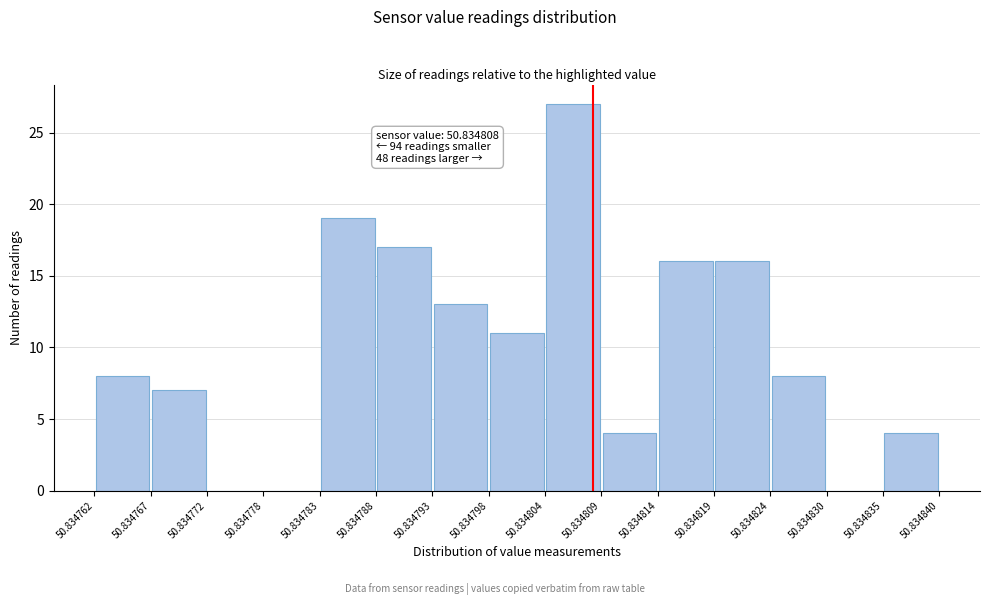

Over which range of the x-axis is the bar tallest?

50.834804 to 50.834809